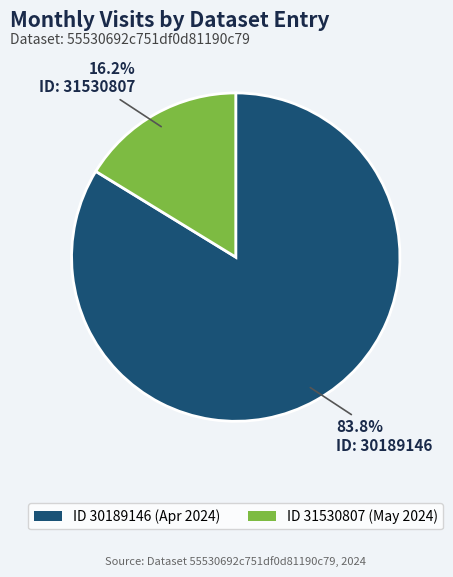

To the nearest percent, what is the average slice percentage?

50%